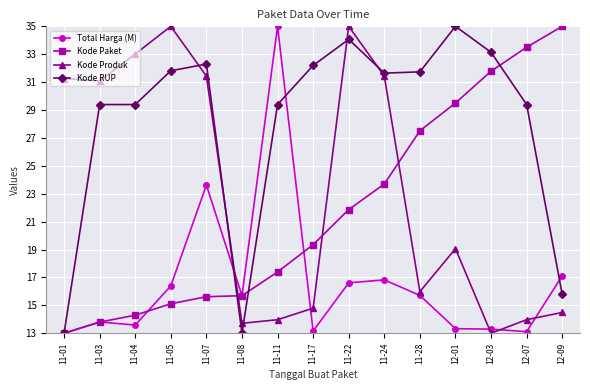

What is the approximate value of Kode Produk at 11-28?

16.0